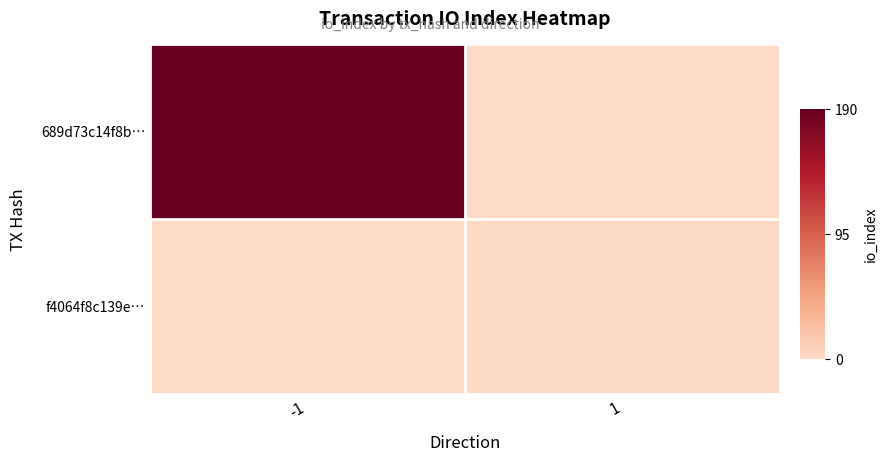

How many distinct data groups are displayed?

2